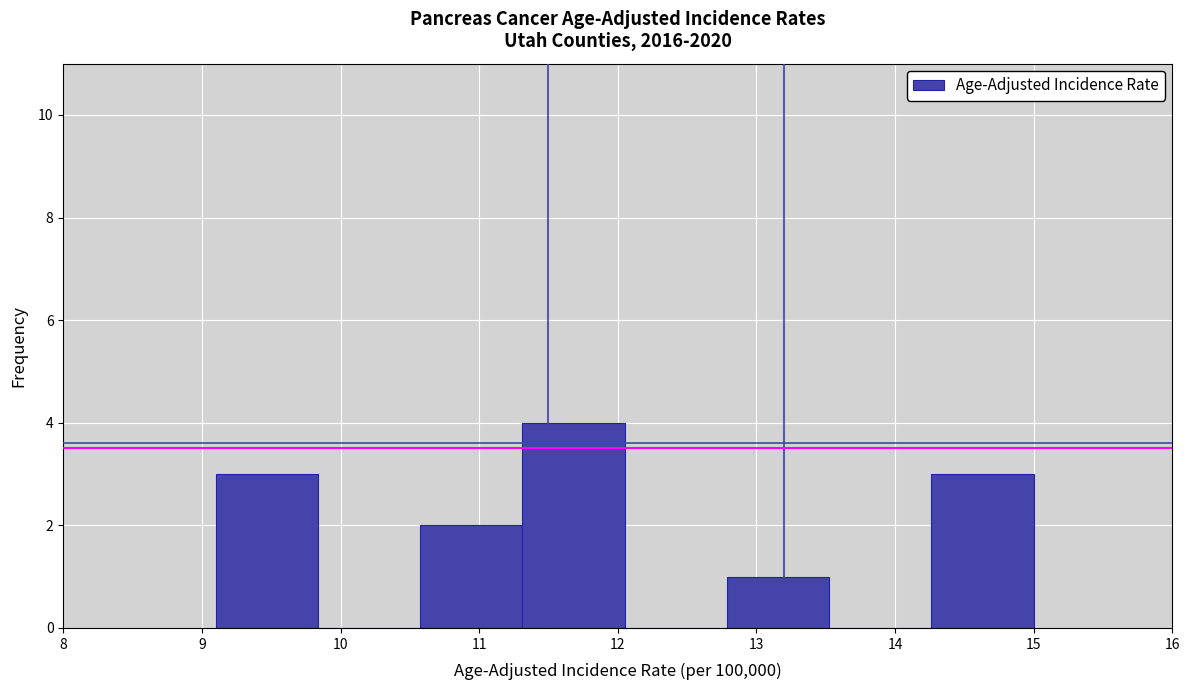

What is the height of the bar covering 12.8 to 13.5 on the x-axis? Neither the bar edges nor the heights are printed on the chart, so give them approximately, as read against the axes.

1